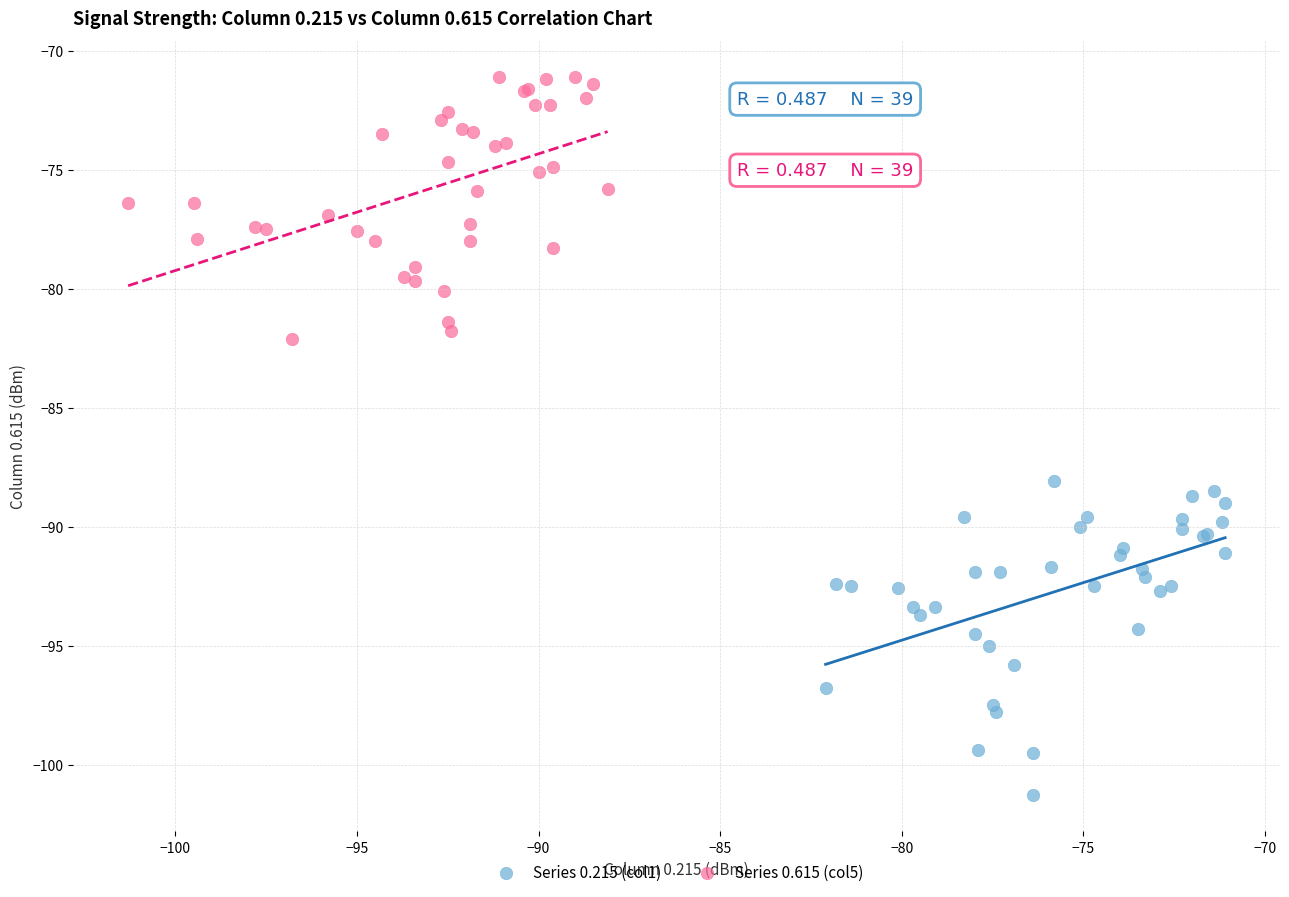

Which series contains the lowest Y value?

Series 0.215 (col1)